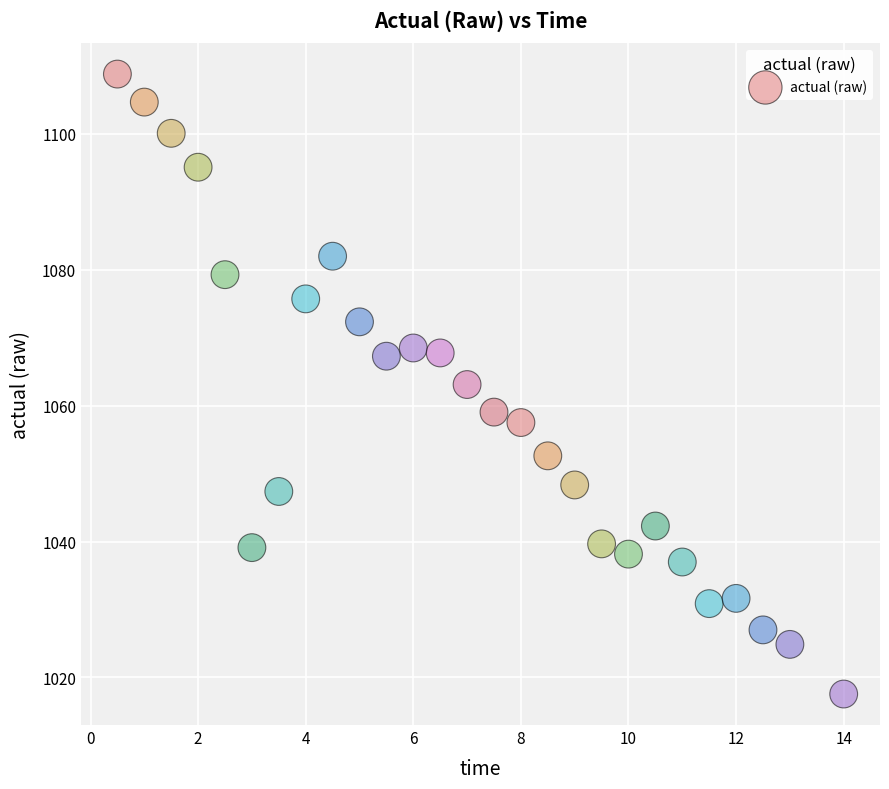

What is the range of Y values (max minus min)?

91.2